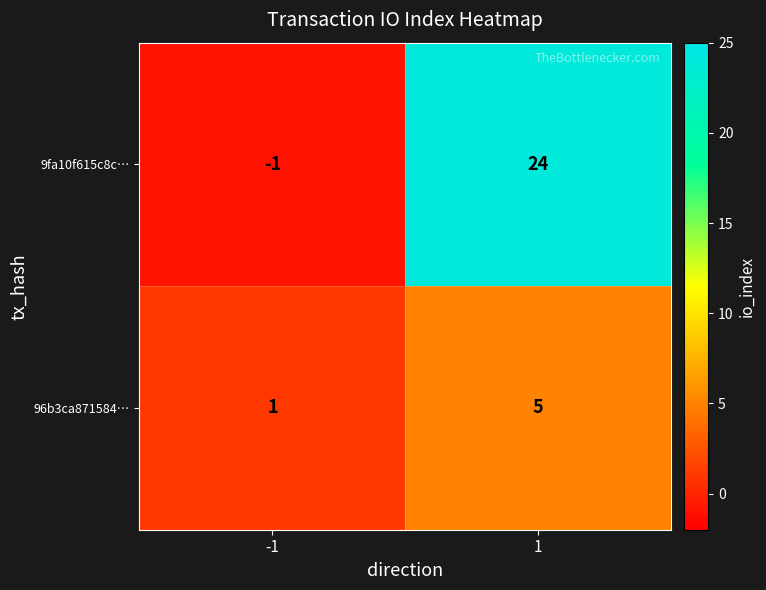

Reading left to right, extract all data points from this chart.

9fa10f615c8c…: -1	24
96b3ca871584…: 1	5